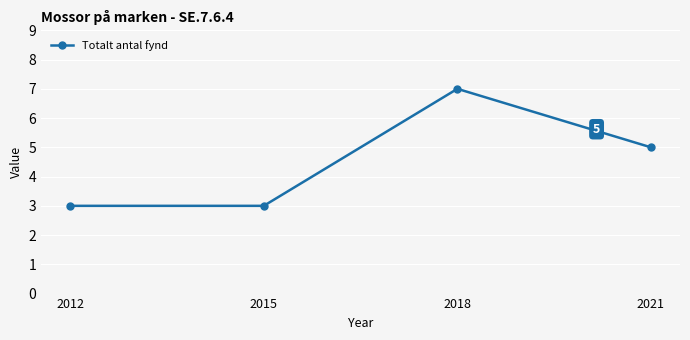

What is the sum of the values at 2018 and 2021?

12